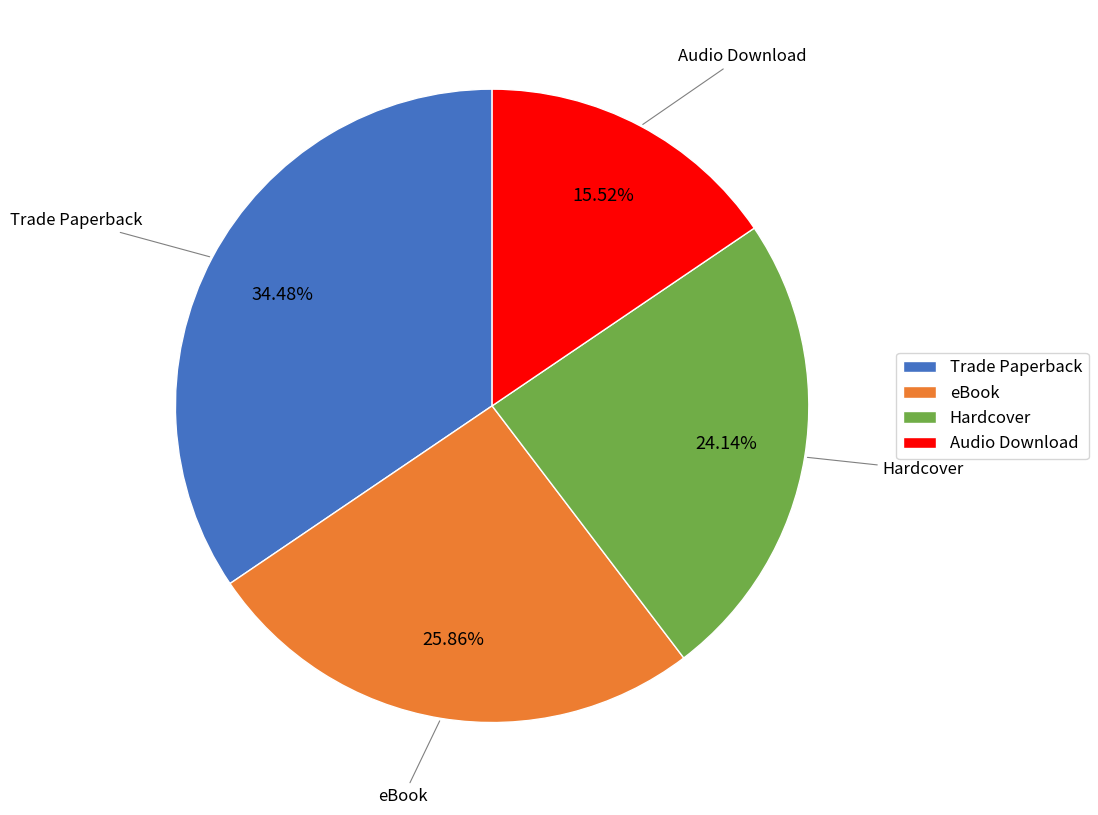

Which category has the smallest portion of the pie?

Audio Download